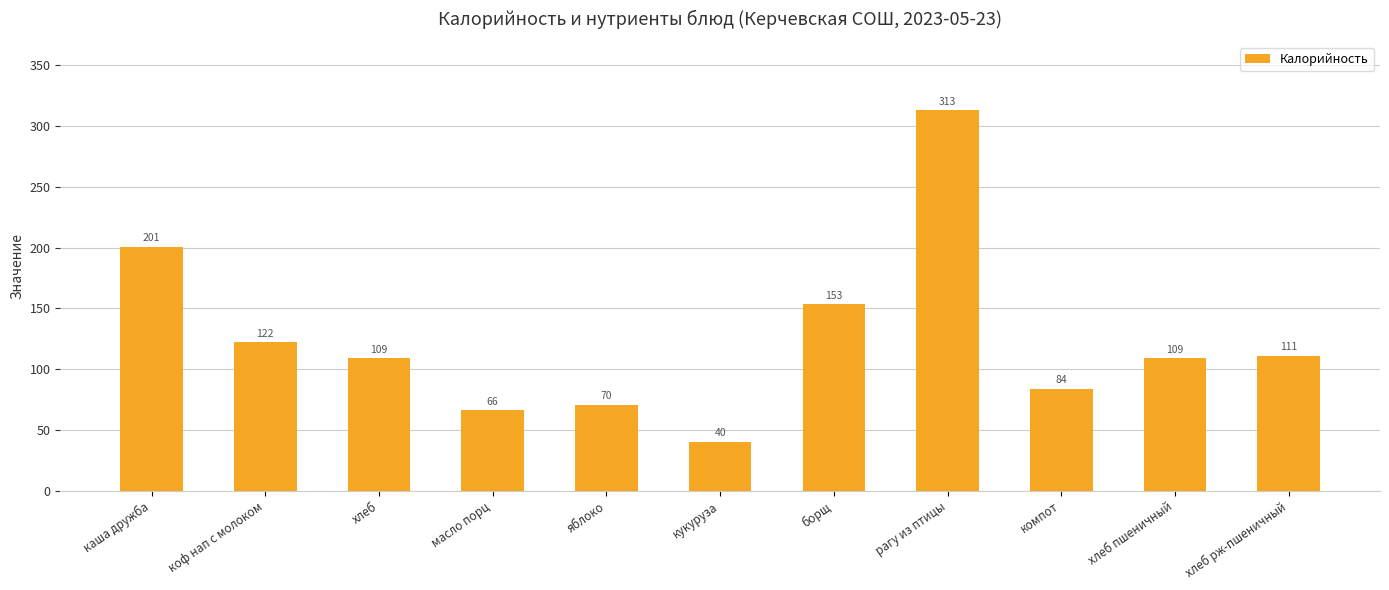

What is the label of the 8th bar from the left?

рагу из птицы